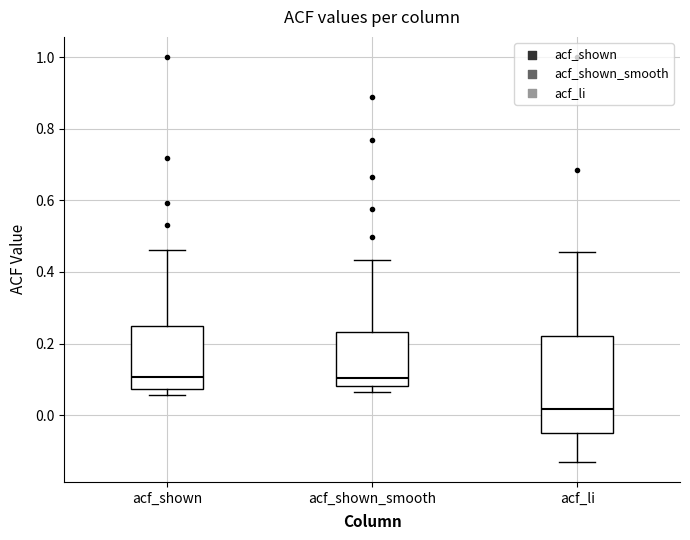

Where does the lower whisker of the box for acf_li end on the y-axis? The values are not printed on the chart, so give them approximately, as read against the axis.

-0.12